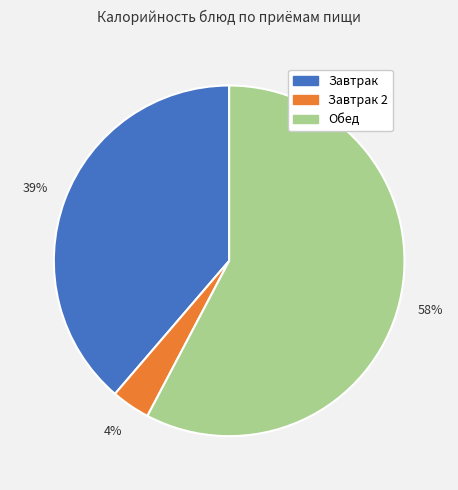

The Обед slice represents 65% of the pie. True or false?

False